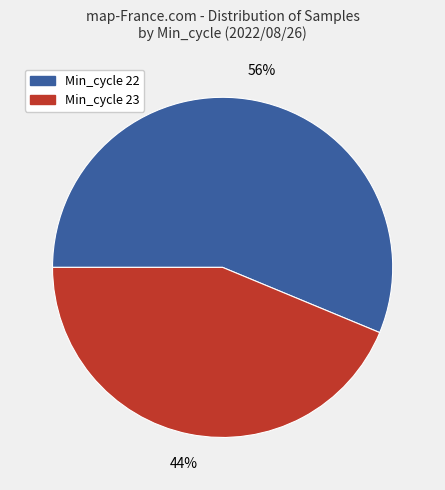

Does any single category account for the majority?

Yes